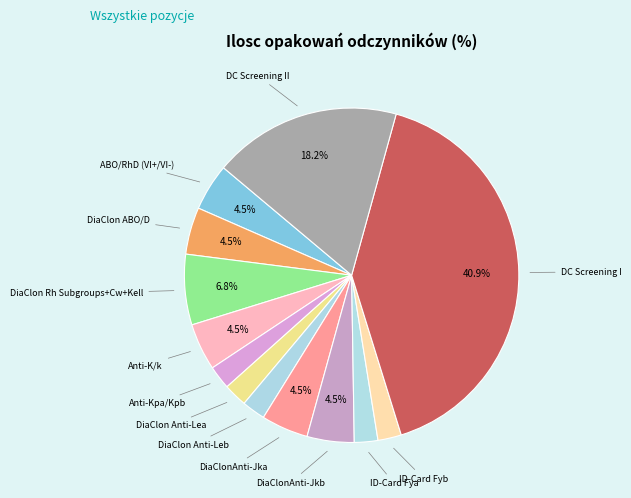

How many segments does this pie chart have?

13